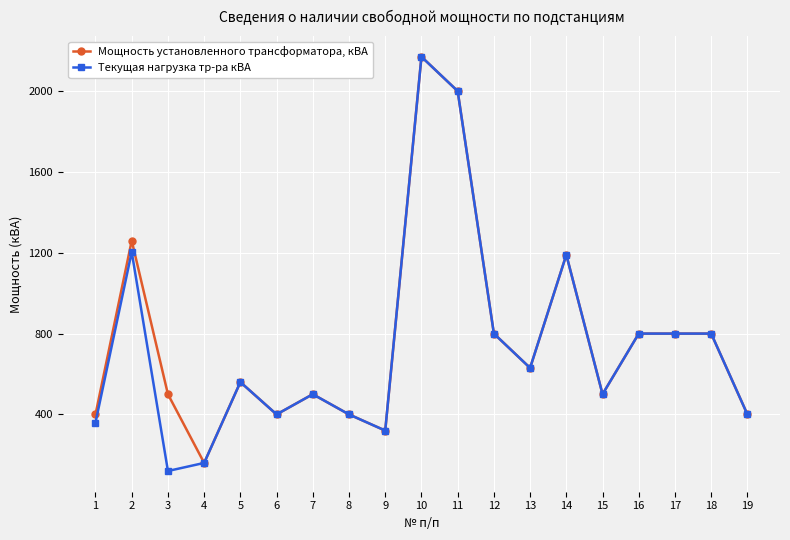

Reading left to right, what are all the values shown in this chart?

Мощность установленного трансформатора, кВА: 1=400	2=1260	3=500	4=160	5=560	6=400	7=500	8=400	9=320	10=2170	11=2000	12=800	13=630	14=1190	15=500	16=800	17=800	18=800	19=400
Текущая нагрузка тр-ра кВА: 1=360	2=1204	3=120	4=160	5=560	6=400	7=500	8=400	9=320	10=2170	11=2000	12=800	13=630	14=1190	15=500	16=800	17=800	18=800	19=400